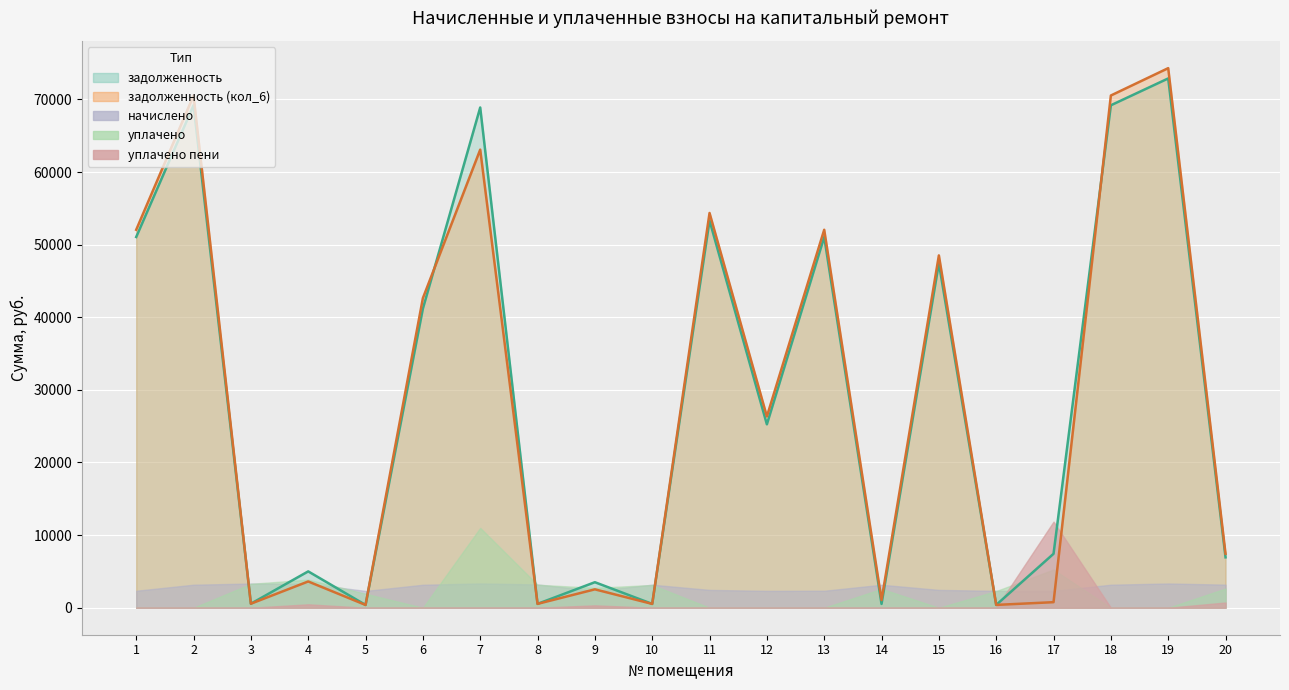

Reading left to right, what are all the values shown in this chart?

zadolzhennost: 51052.7	69190.1	555.5	5005.8	386.2	41183.3	68884.6	533.0	3515.6	528.2	53316.4	25255.8	51052.7	526.5	47444.2	390.4	7430.1	69190.1	72884.6	6940.2
zadolzhennost_2: 52045.7	70535.8	555.5	3618.0	386.2	42630.6	63079.5	533.3	2534.5	528.6	54358.3	26339.5	52045.7	1054.5	48516.5	391.1	766.6	70535.8	74302.1	7429.9
nachisleno: 2340.2	3171.6	3333.2	3317.8	2317.1	3163.9	3340.9	3202.4	2347.9	3171.6	2455.7	2324.8	2340.2	3163.9	2455.7	2324.8	2324.8	3171.6	3340.9	3179.3
uplacheno: 0.0	0.0	3295.6	3873.1	1930.9	0.0	11000.0	3169.5	2740.8	3135.8	0.0	0.0	0.0	2600.5	0.0	2297.6	5262.2	0.0	0.0	2649.4
uplacheno_peni: 0.0	0.0	0.0	471.2	0.0	0.0	0.0	0.0	330.1	0.0	0.0	0.0	0.0	0.0	0.0	0.4	11862.0	0.0	0.0	721.0